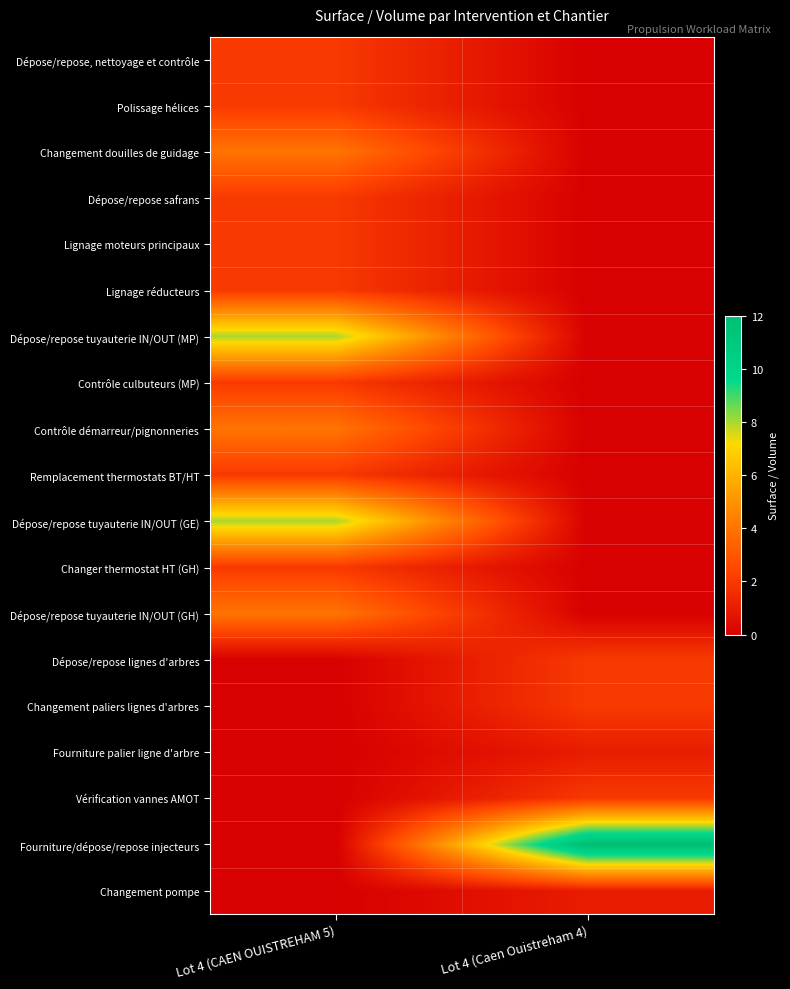

Reading left to right, list all the values displayed in this chart.

Dépose/repose, nettoyage et contrôle: Lot 4 (CAEN OUISTREHAM 5)=2	Lot 4 (Caen Ouistreham 4)=0
Polissage hélices: Lot 4 (CAEN OUISTREHAM 5)=2	Lot 4 (Caen Ouistreham 4)=0
Changement douilles de guidage: Lot 4 (CAEN OUISTREHAM 5)=4	Lot 4 (Caen Ouistreham 4)=0
Dépose/repose safrans: Lot 4 (CAEN OUISTREHAM 5)=2	Lot 4 (Caen Ouistreham 4)=0
Lignage moteurs principaux: Lot 4 (CAEN OUISTREHAM 5)=2	Lot 4 (Caen Ouistreham 4)=0
Lignage réducteurs: Lot 4 (CAEN OUISTREHAM 5)=2	Lot 4 (Caen Ouistreham 4)=0
Dépose/repose tuyauterie IN/OUT (MP): Lot 4 (CAEN OUISTREHAM 5)=8	Lot 4 (Caen Ouistreham 4)=0
Contrôle culbuteurs (MP): Lot 4 (CAEN OUISTREHAM 5)=2	Lot 4 (Caen Ouistreham 4)=0
Contrôle démarreur/pignonneries: Lot 4 (CAEN OUISTREHAM 5)=4	Lot 4 (Caen Ouistreham 4)=0
Remplacement thermostats BT/HT: Lot 4 (CAEN OUISTREHAM 5)=2	Lot 4 (Caen Ouistreham 4)=0
Dépose/repose tuyauterie IN/OUT (GE): Lot 4 (CAEN OUISTREHAM 5)=8	Lot 4 (Caen Ouistreham 4)=0
Changer thermostat HT (GH): Lot 4 (CAEN OUISTREHAM 5)=2	Lot 4 (Caen Ouistreham 4)=0
Dépose/repose tuyauterie IN/OUT (GH): Lot 4 (CAEN OUISTREHAM 5)=4	Lot 4 (Caen Ouistreham 4)=0
Dépose/repose lignes d'arbres: Lot 4 (CAEN OUISTREHAM 5)=0	Lot 4 (Caen Ouistreham 4)=2
Changement paliers lignes d'arbres: Lot 4 (CAEN OUISTREHAM 5)=0	Lot 4 (Caen Ouistreham 4)=2
Fourniture palier ligne d'arbre: Lot 4 (CAEN OUISTREHAM 5)=0	Lot 4 (Caen Ouistreham 4)=1
Vérification vannes AMOT: Lot 4 (CAEN OUISTREHAM 5)=0	Lot 4 (Caen Ouistreham 4)=2
Fourniture/dépose/repose injecteurs: Lot 4 (CAEN OUISTREHAM 5)=0	Lot 4 (Caen Ouistreham 4)=12
Changement pompe: Lot 4 (CAEN OUISTREHAM 5)=0	Lot 4 (Caen Ouistreham 4)=1